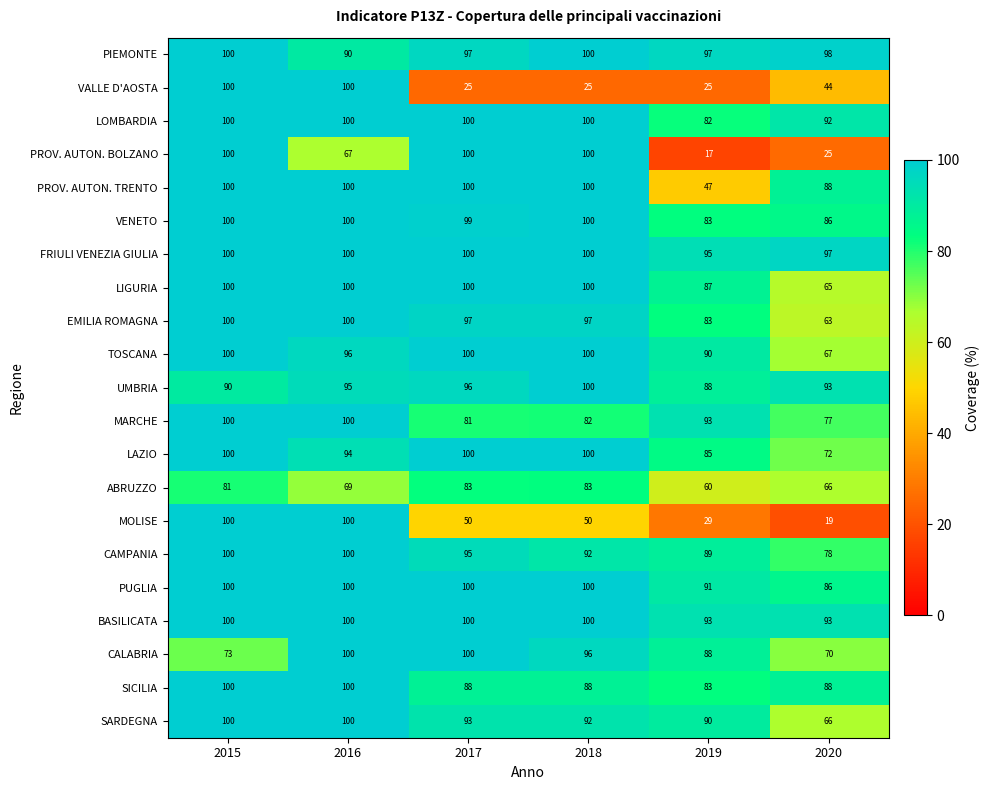

True or false: ABRUZZO has a value of 42 at 2018.

False